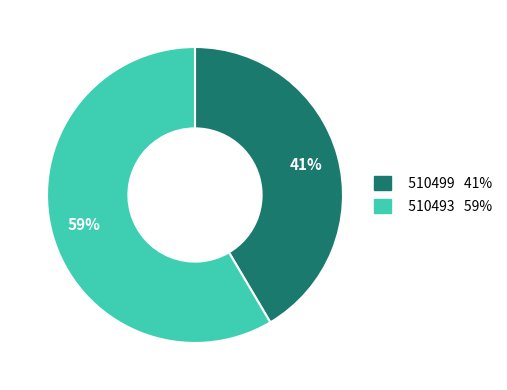

Do 510493 and 510499 together represent more than half of the pie?

Yes